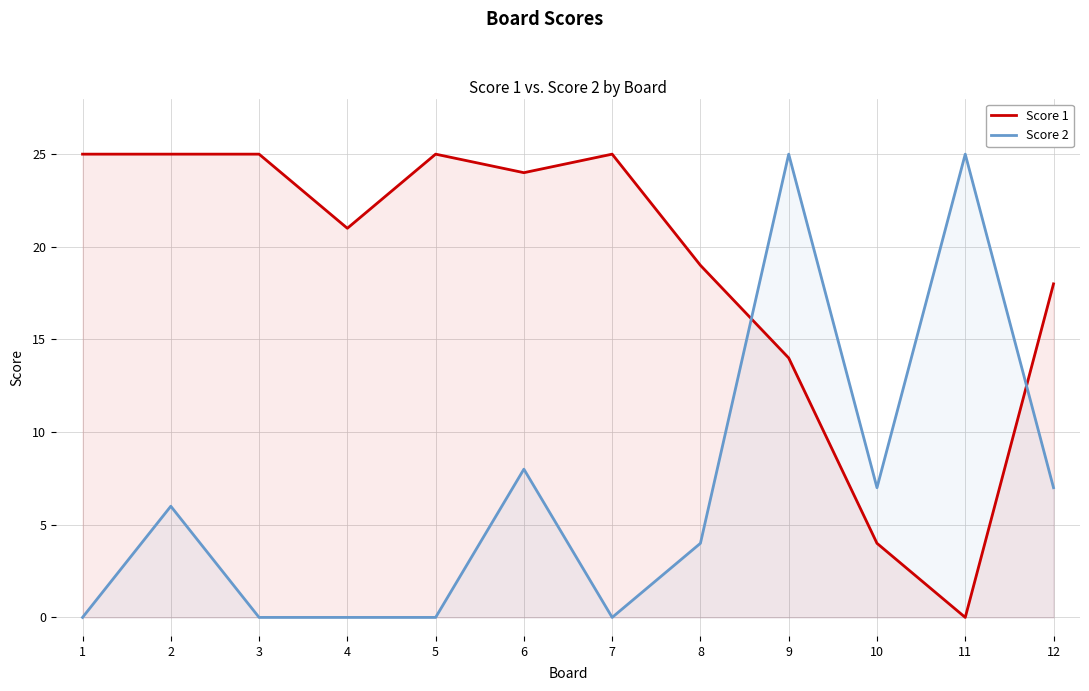

Reading left to right, what are all the values shown in this chart?

Score 1: 1=25	2=25	3=25	4=21	5=25	6=24	7=25	8=19	9=14	10=4	11=0	12=18
Score 2: 1=0	2=6	3=0	4=0	5=0	6=8	7=0	8=4	9=25	10=7	11=25	12=7